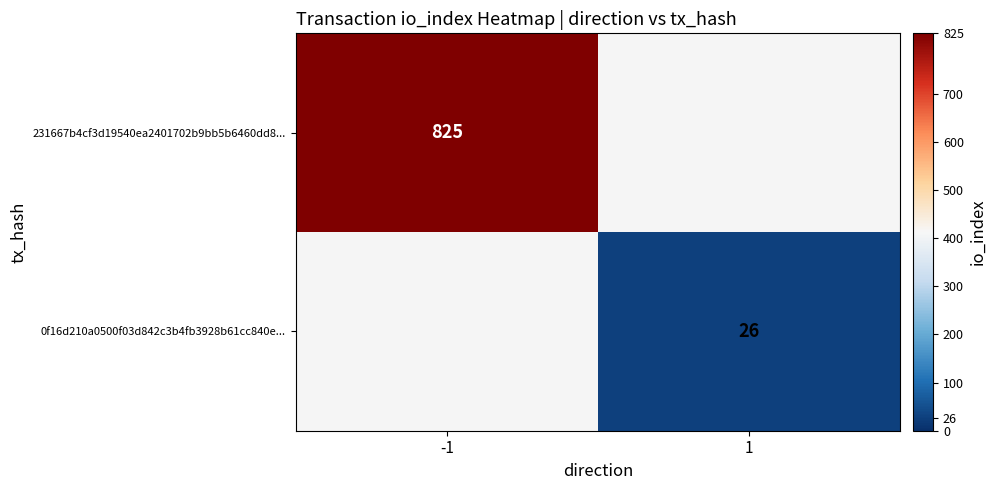

True or false: 231667b4cf3d19540ea2401702b9bb5b6460dd8... has a value of 242 at -1.

False